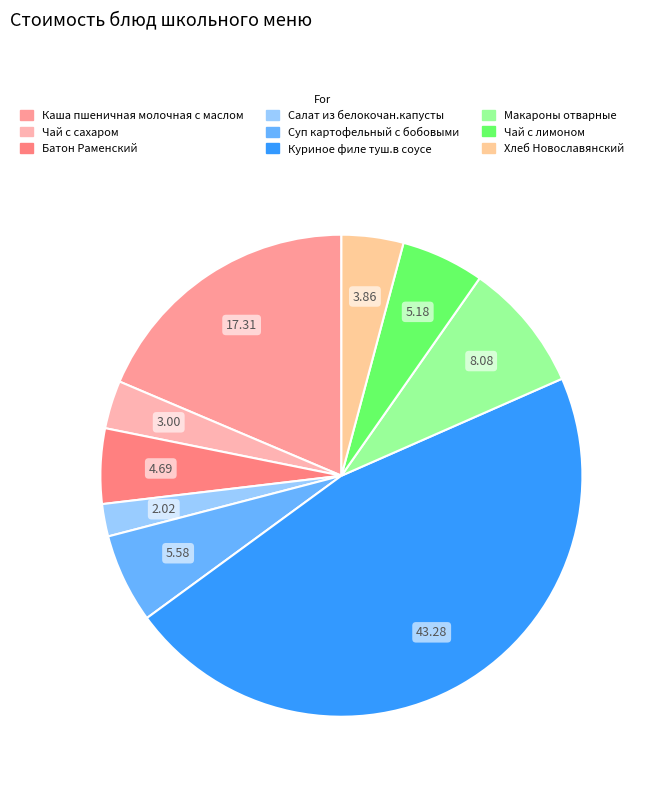

The Чай с сахаром slice represents 3% of the pie. True or false?

True